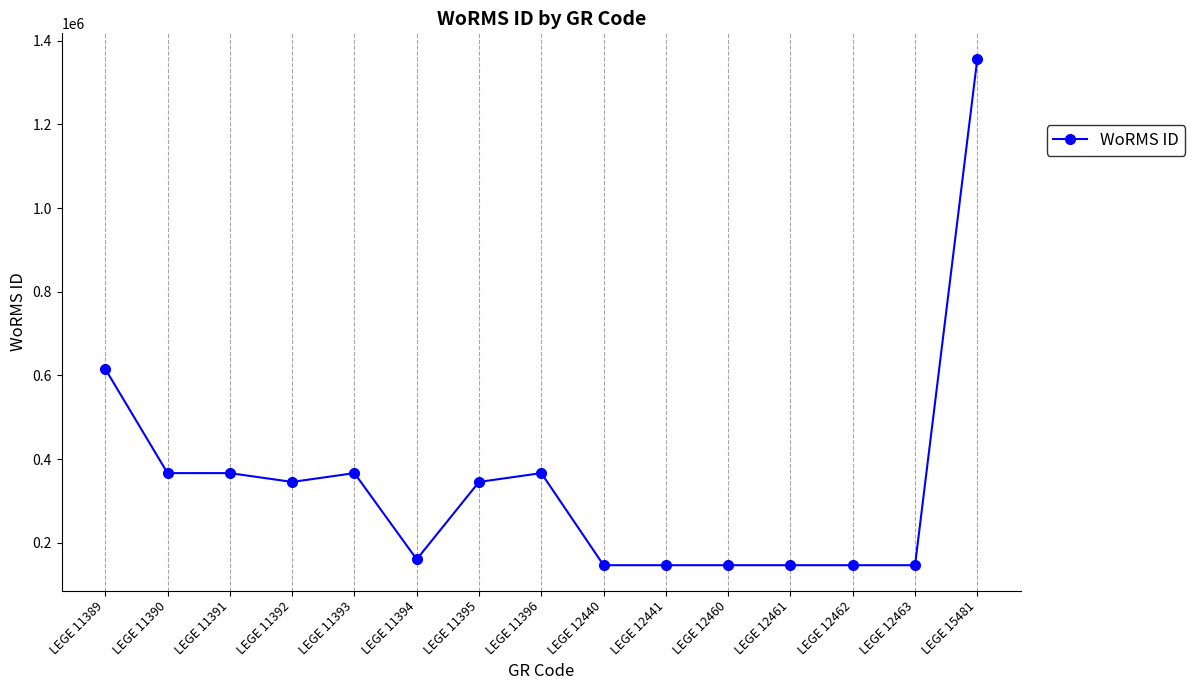

What is the value of the 5th point from the left?

366598